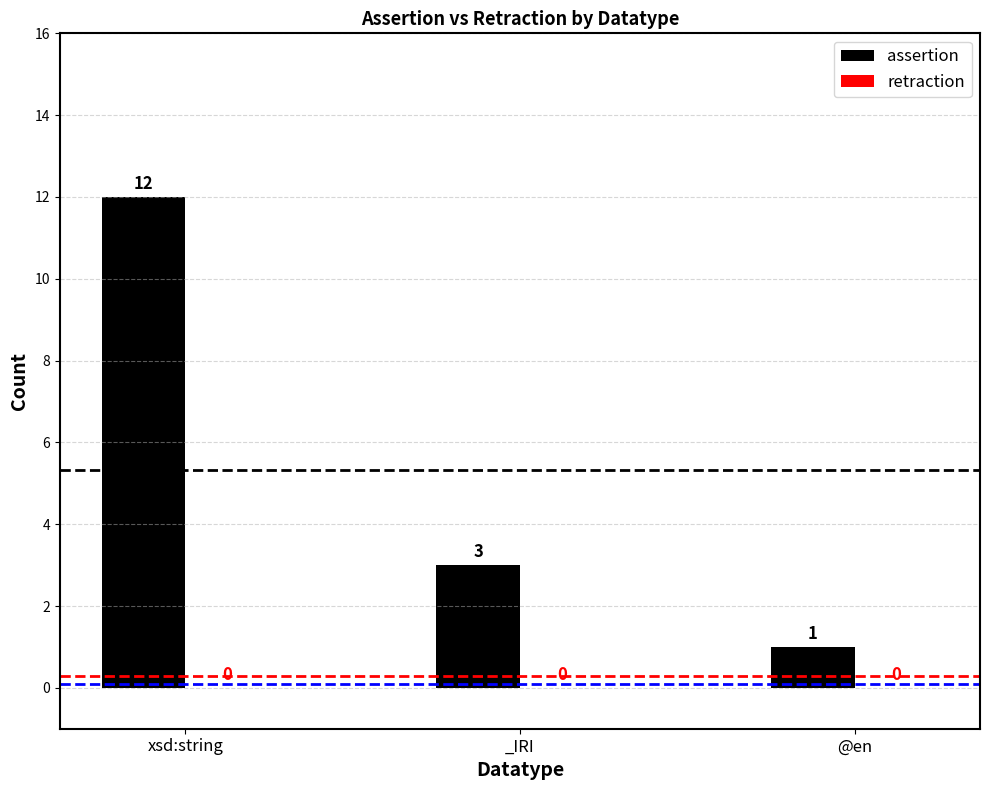

How many values are between 1 and 12?

3